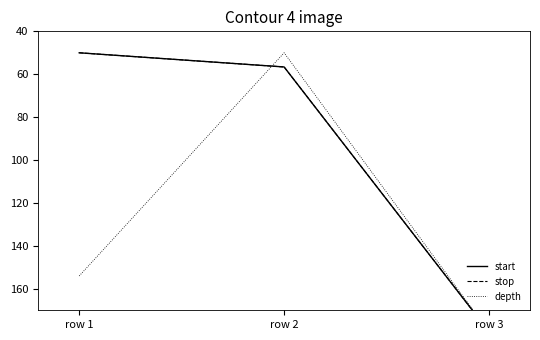

Rank the categories by start value from highest to lowest.

row 3, row 2, row 1